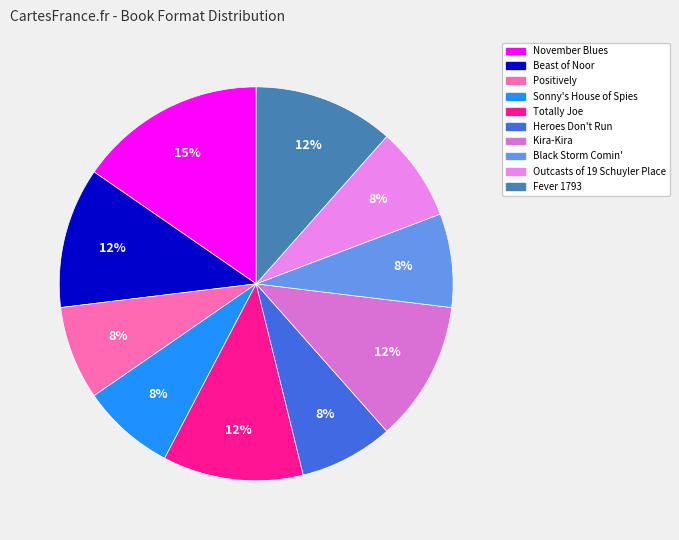

To the nearest percent, what portion does Kira-Kira represent?

12%